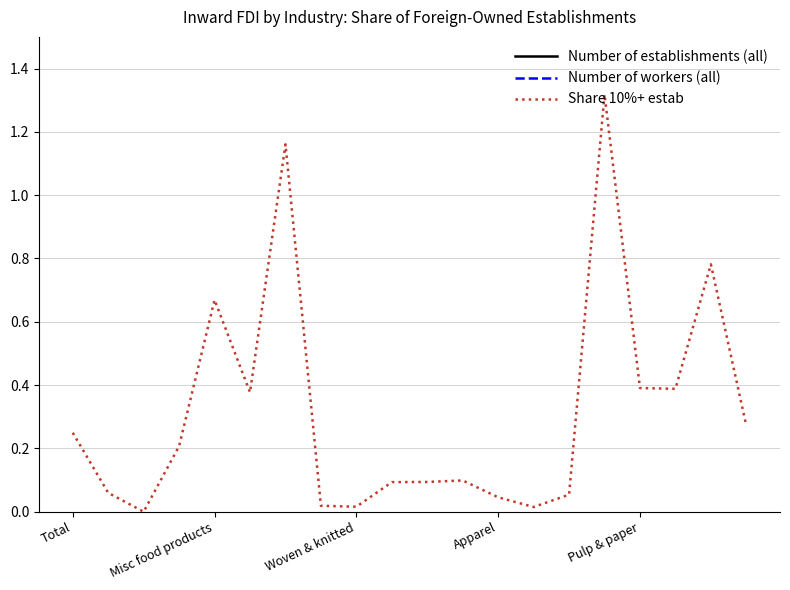

The value of Share 10%+ estab at Total is 0.1. True or false?

False